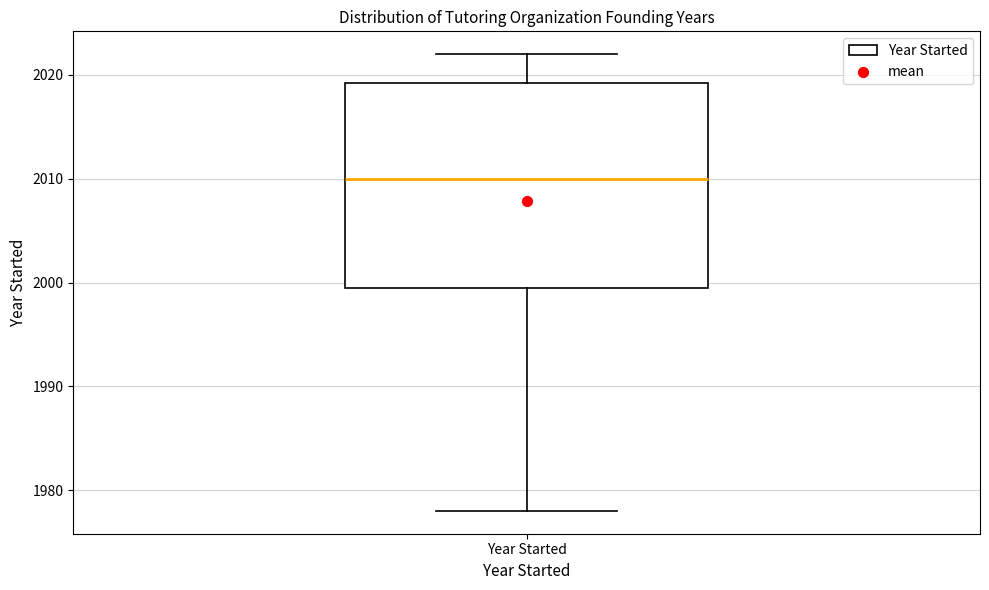

Transcribe this box plot: give where the median line is, the range the box spans, and where the two whiskers end, as read against the y-axis. The values are not printed on the chart, so give them approximately, as read against the axis.

median 2010, box 2000 to 2019, whiskers 1978 to 2022